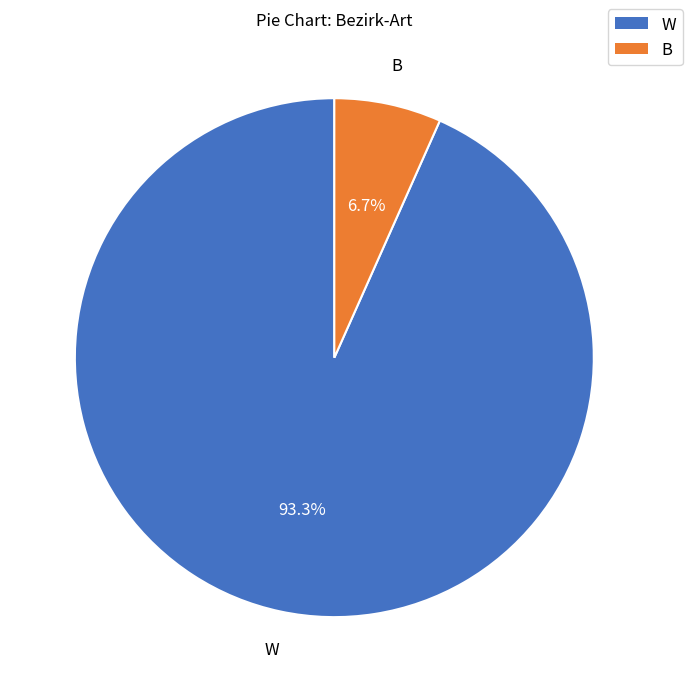

To the nearest percent, what is the difference between the B and W slice percentages?

87%